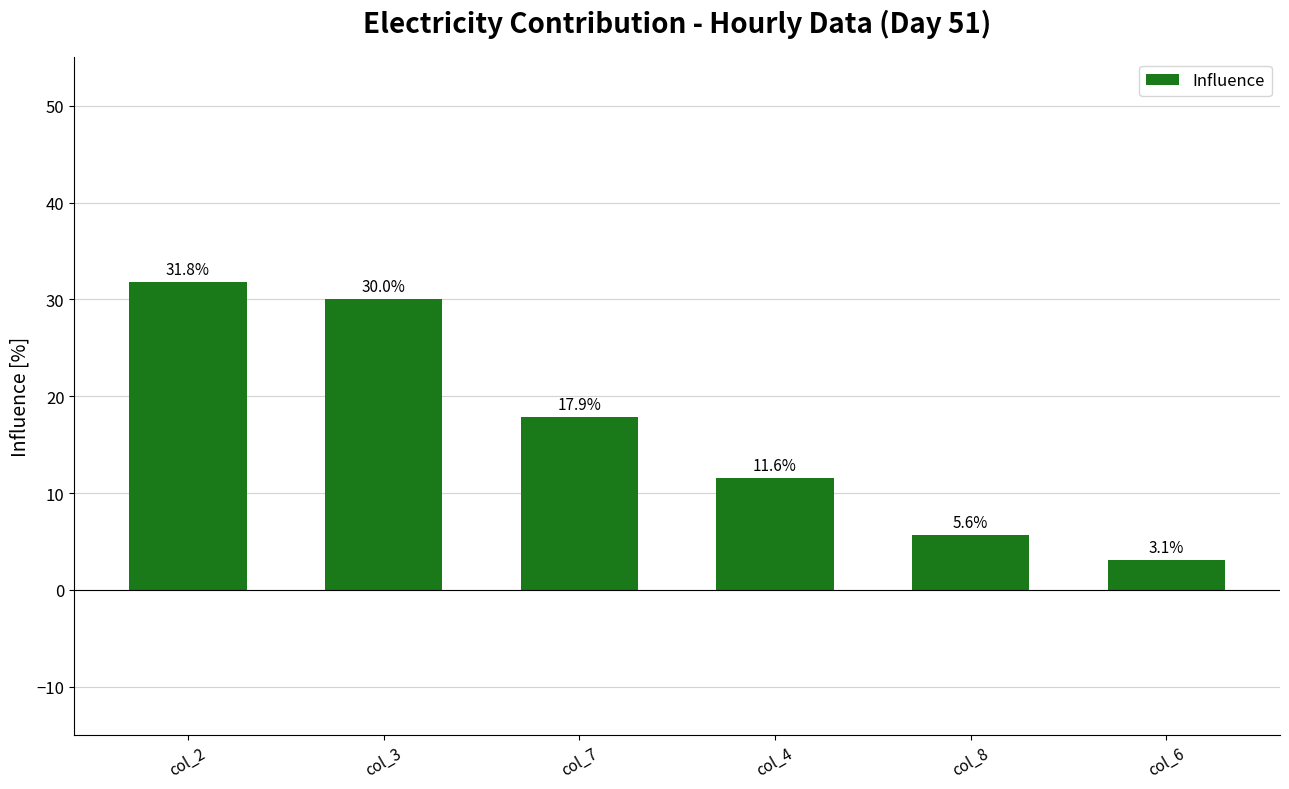

What is the difference between the values at col_2 and col_6?

28.7